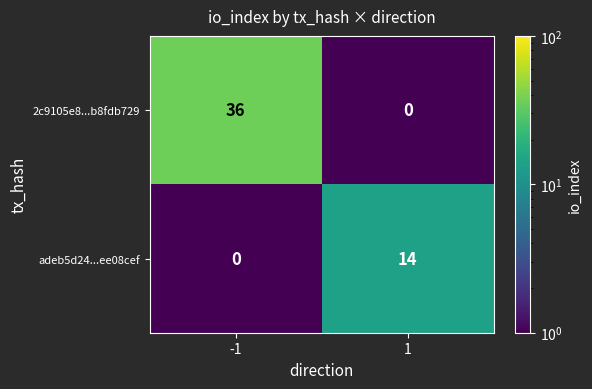

Reading right to left, transcribe all the data shown in this chart.

2c9105e8...b8fdb729: 1=0	-1=36
adeb5d24...ee08cef: 1=14	-1=0